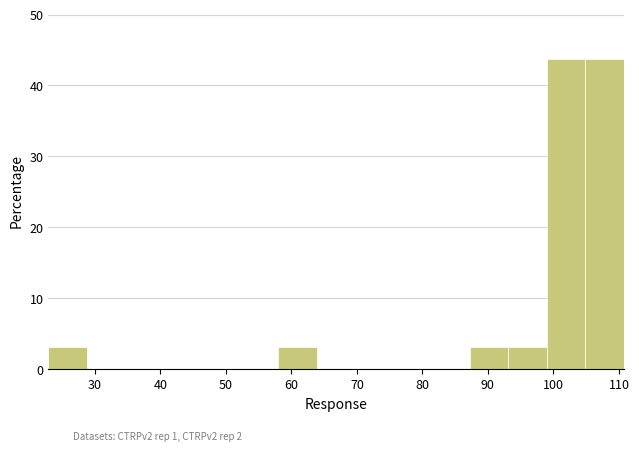

Reading left to right, transcribe this chart: for each bar, give the range it covers on the x-axis and its height. Neither the bar edges nor the heights are printed on the chart, so give them approximately, as read against the axes.

23 to 29: 3
29 to 35: 0
35 to 40: 0
40 to 46: 0
46 to 52: 0
52 to 58: 0
58 to 64: 3
64 to 70: 0
70 to 76: 0
76 to 81: 0
81 to 87: 0
87 to 93: 3
93 to 99: 3
99 to 105: 44
105 to 111: 44